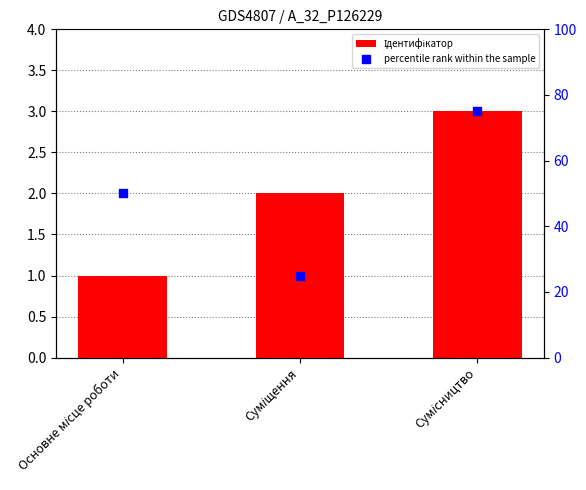

Which series reaches the maximum Y coordinate?

percentile rank within the sample